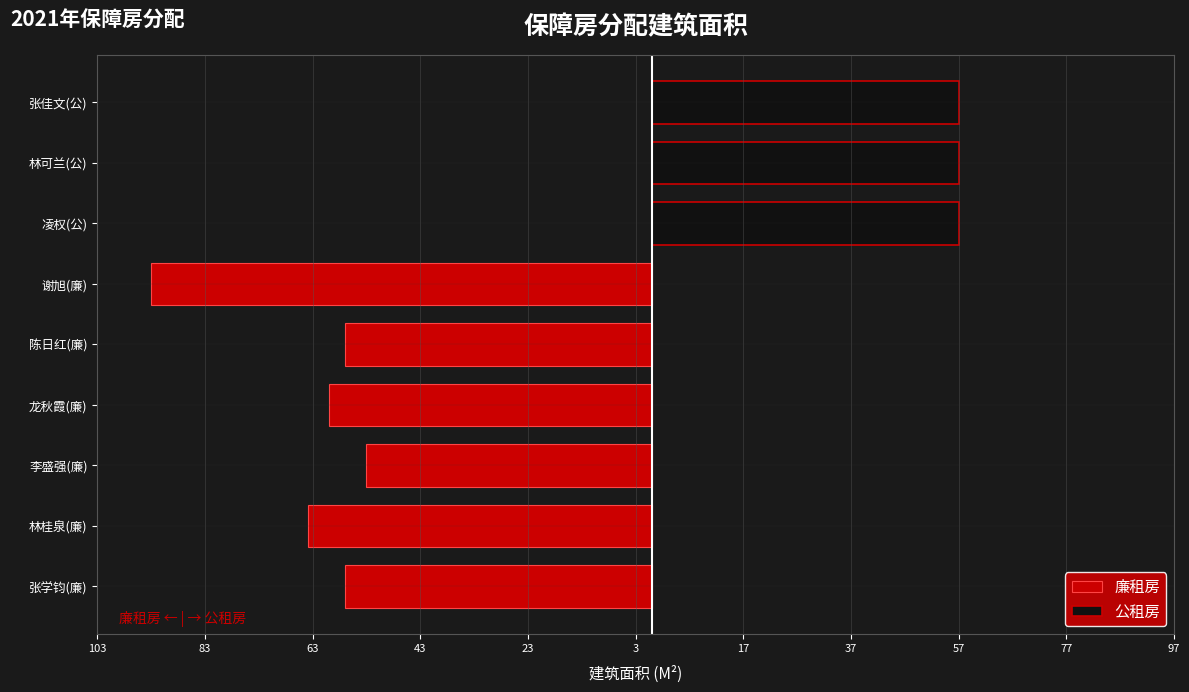

Does the chart contain stacked bars?

No